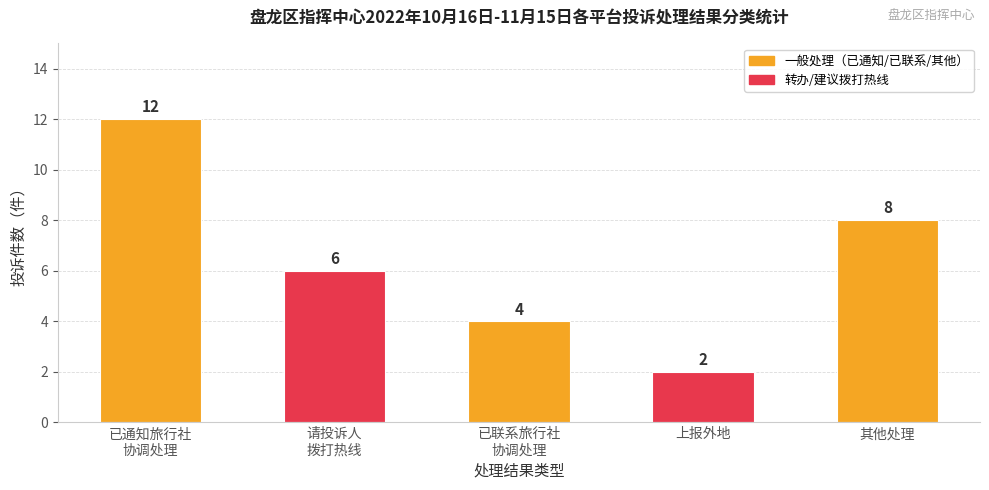

Reading left to right, extract all data points from this chart.

已通知旅行社
协调处理=12	请投诉人
拨打热线=6	已联系旅行社
协调处理=4	上报外地=2	其他处理=8